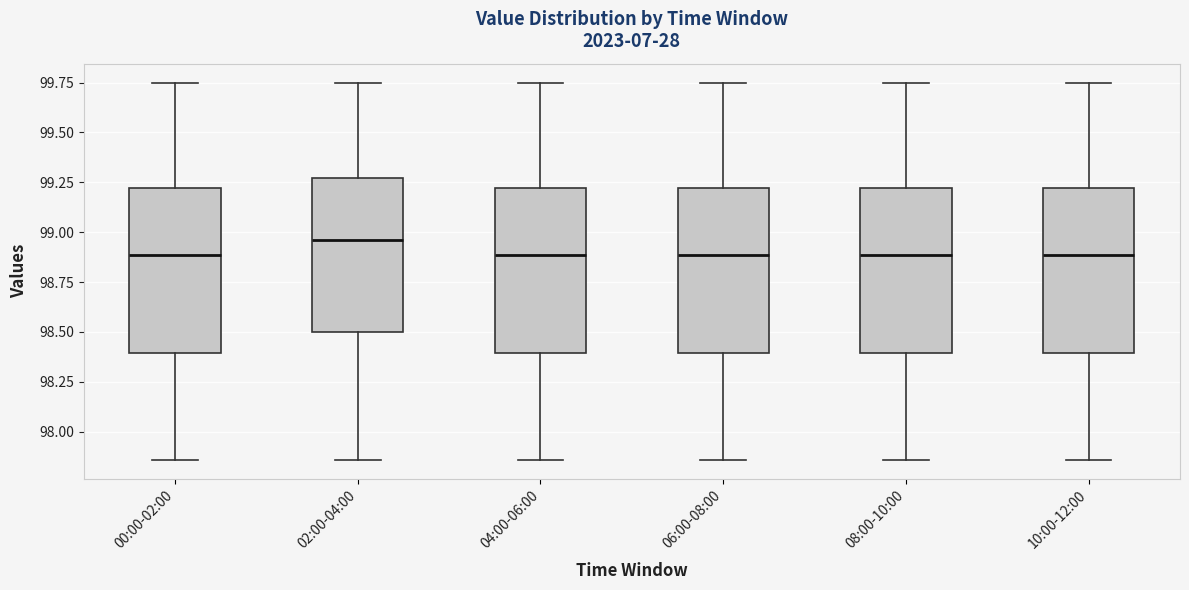

Where does the upper whisker of the box for 02:00-04:00 end on the y-axis? The values are not printed on the chart, so give them approximately, as read against the axis.

99.75